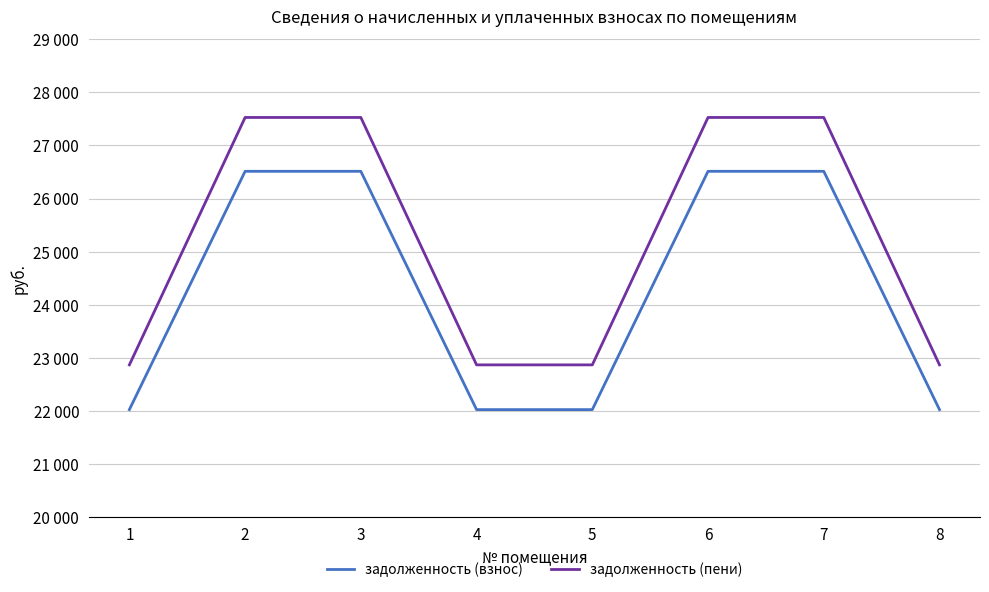

The задолженность (взнос) series shows 34481.6 at 5. True or false?

False